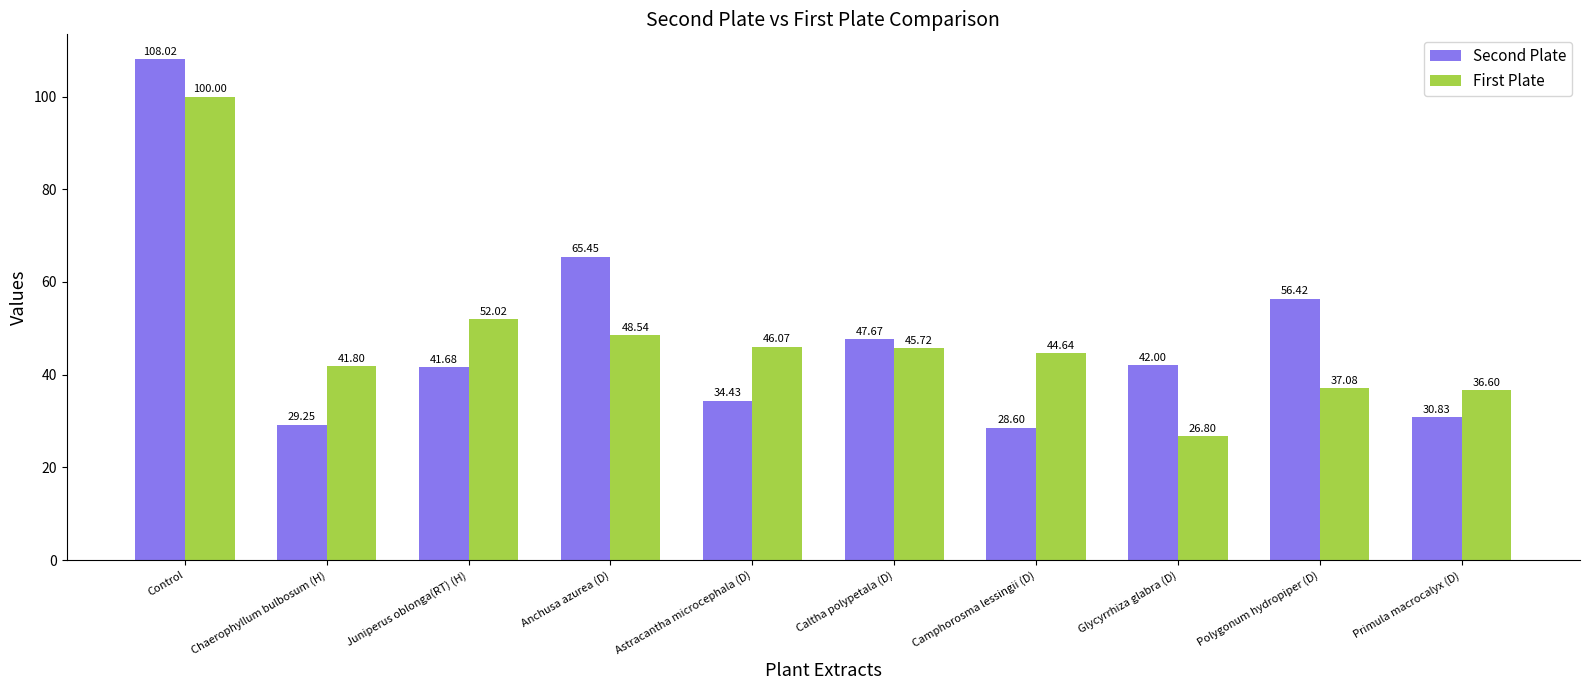

At which category is the sum across all series the highest?

Control